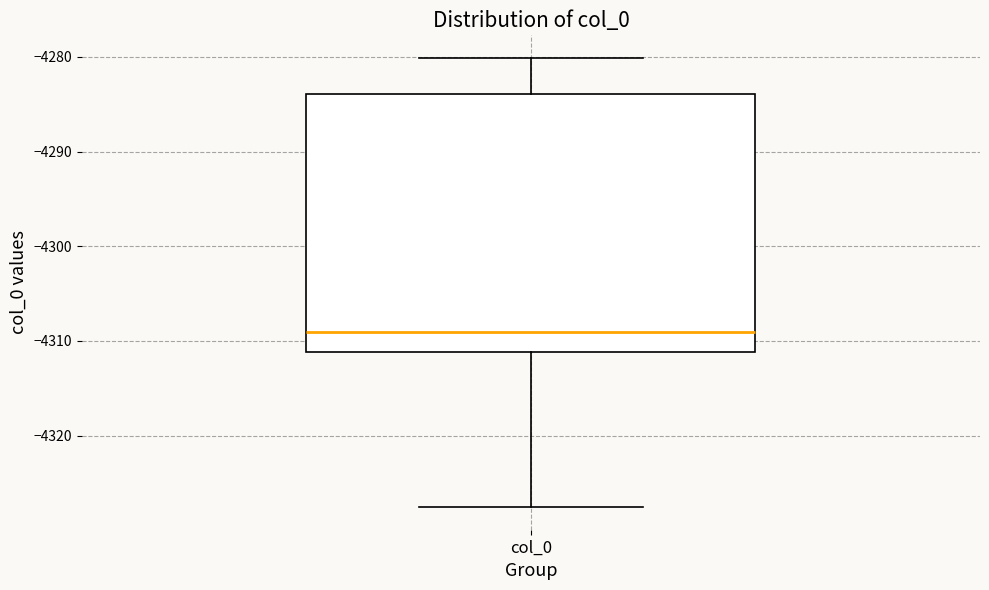

Read this box plot against the y-axis: the position of the median line, the range covered by the box, and the ends of both whiskers. The values are not printed on the chart, so give them approximately, as read against the axis.

median -4309, box -4311 to -4284, whiskers -4328 to -4280